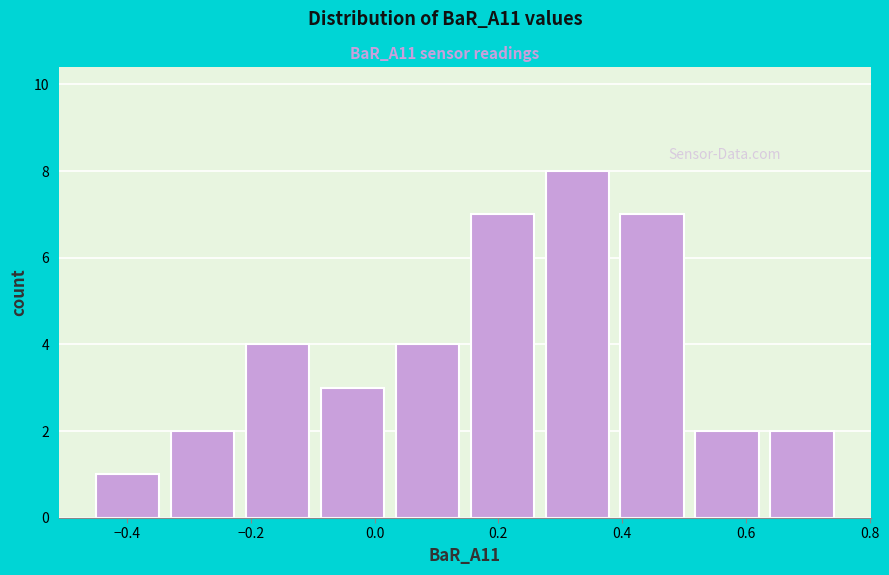

Reading left to right, transcribe this chart: for each bar, give the range it covers on the x-axis and its height. Neither the bar edges nor the heights are printed on the chart, so give them approximately, as read against the axes.

-0.44 to -0.32: 1
-0.32 to -0.20: 2
-0.20 to -0.08: 4
-0.08 to 0.04: 3
0.04 to 0.16: 4
0.16 to 0.28: 7
0.28 to 0.40: 8
0.40 to 0.52: 7
0.52 to 0.64: 2
0.64 to 0.76: 2